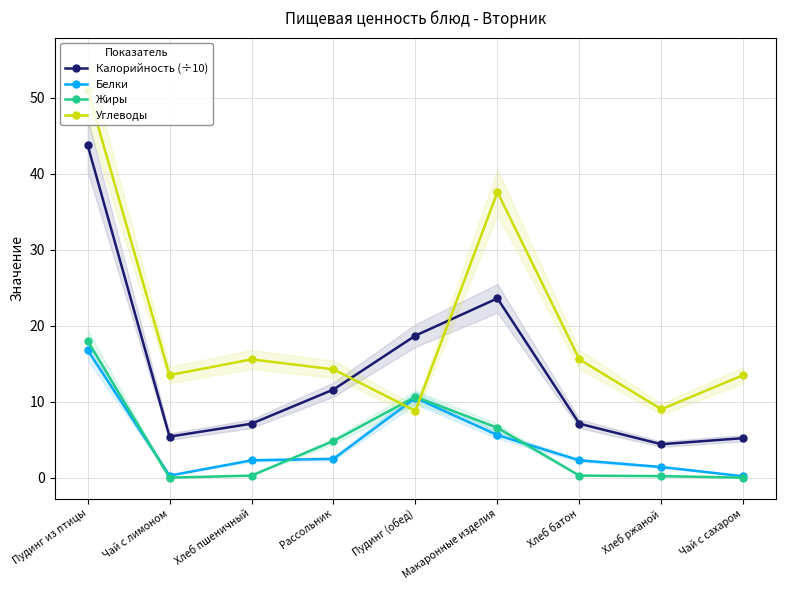

Between Рассольник and Хлеб ржаной, which series saw the biggest shift?

Калорийность (÷10)